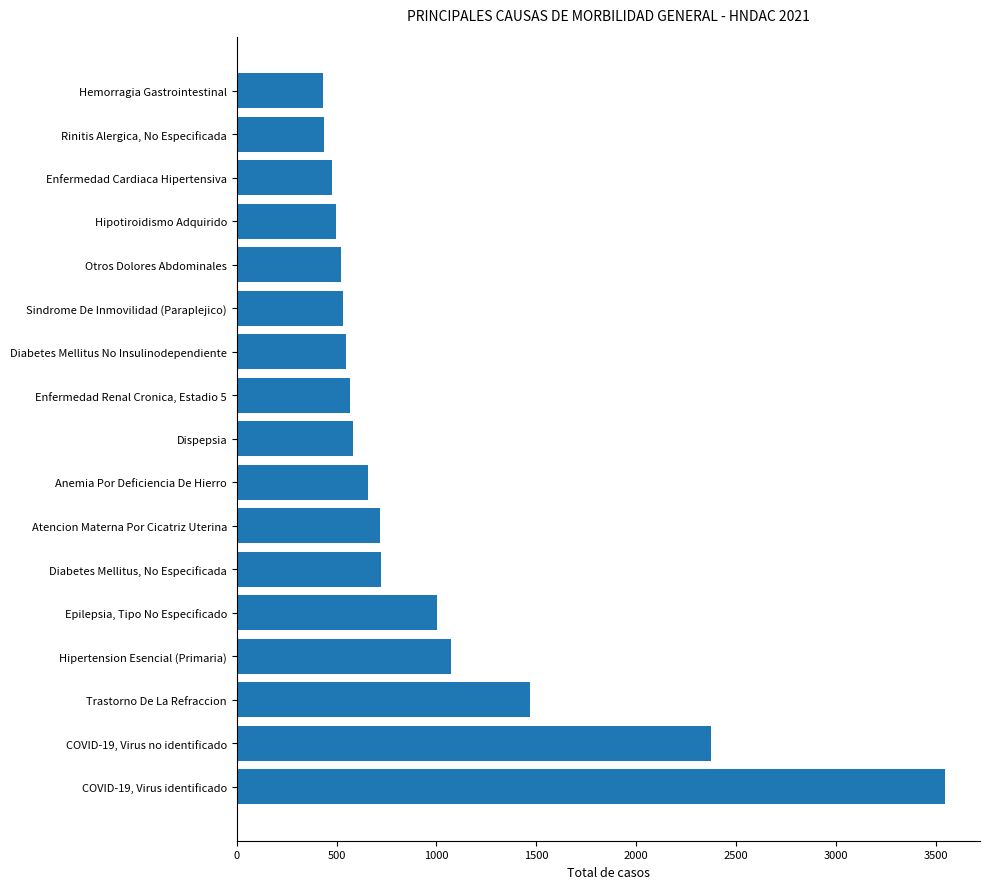

Rank the categories by value from highest to lowest.

COVID-19, Virus identificado, COVID-19, Virus no identificado, Trastorno De La Refraccion, Hipertension Esencial (Primaria), Epilepsia, Tipo No Especificado, Diabetes Mellitus, No Especificada, Atencion Materna Por Cicatriz Uterina, Anemia Por Deficiencia De Hierro, Dispepsia, Enfermedad Renal Cronica, Estadio 5, Diabetes Mellitus No Insulinodependiente, Sindrome De Inmovilidad (Paraplejico), Otros Dolores Abdominales, Hipotiroidismo Adquirido, Enfermedad Cardiaca Hipertensiva, Rinitis Alergica, No Especificada, Hemorragia Gastrointestinal